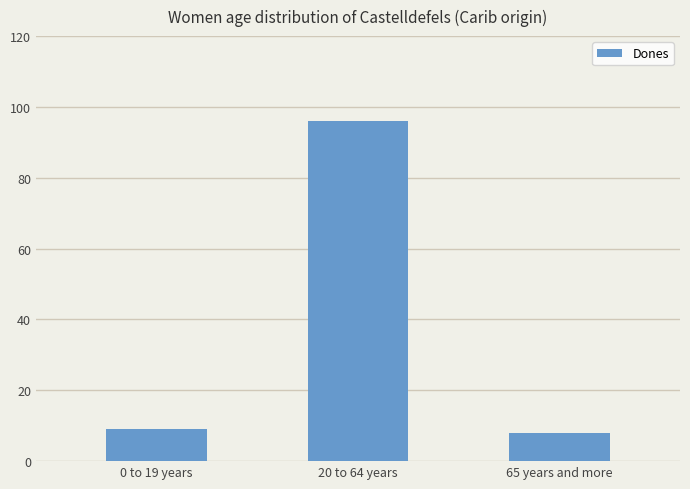

At which category does the chart reach its peak across all series?

20 to 64 years